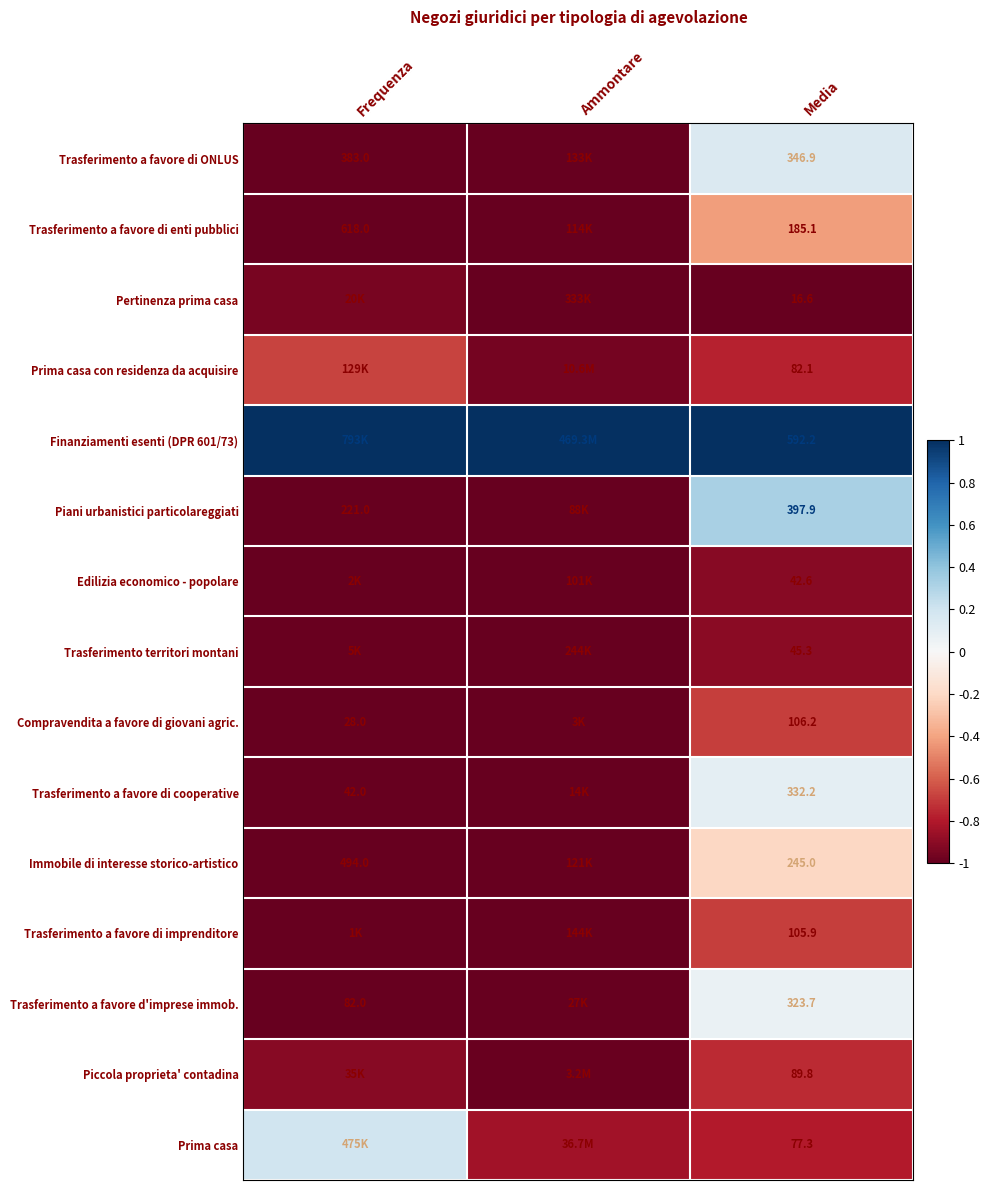

Is the value of Trasferimento territori montani at Media greater than the value of Trasferimento a favore di ONLUS at Media?

No